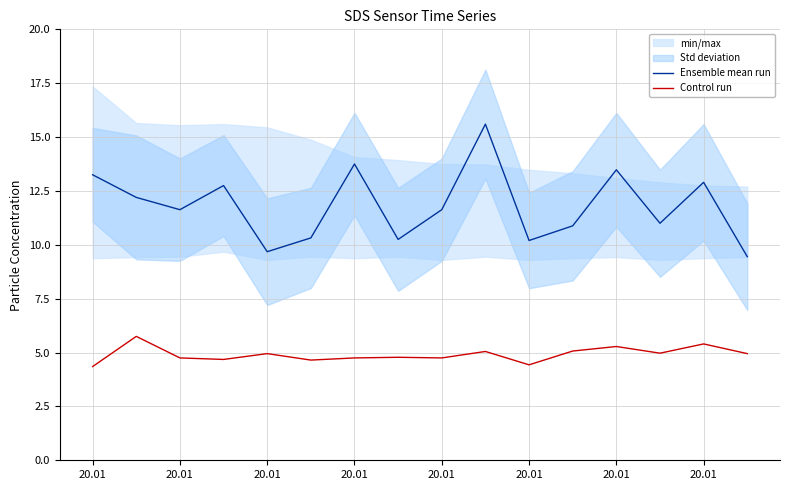

The Control run series shows 5.0 at 20.01. True or false?

True